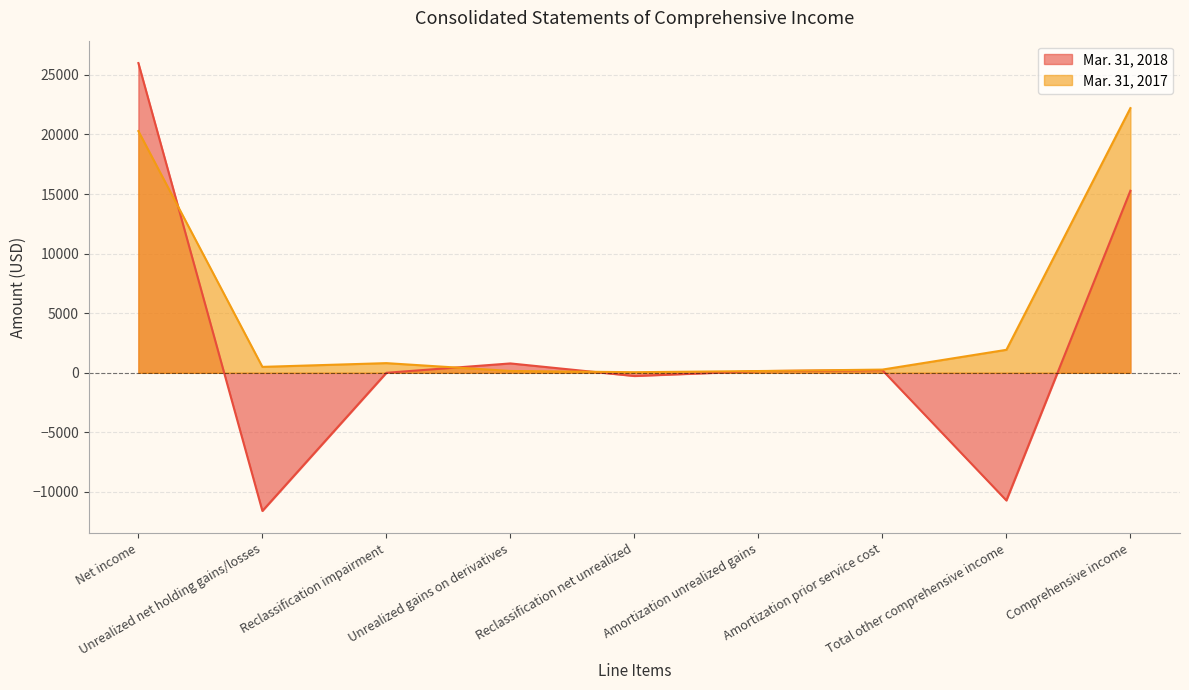

True or false: Mar. 31, 2018 and Mar. 31, 2017 intersect in this chart.

True